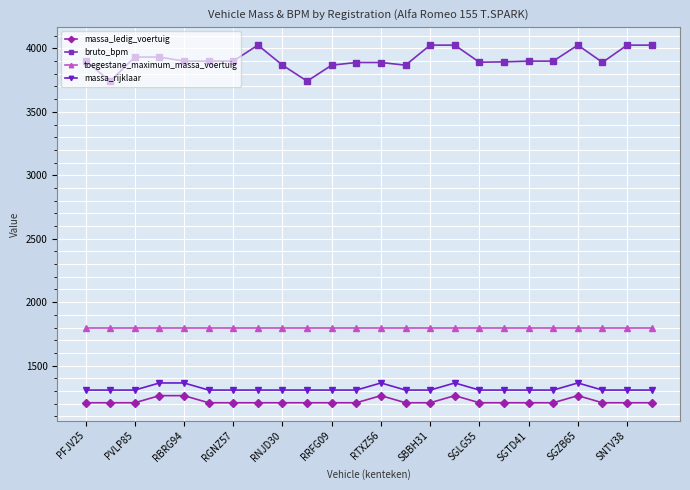

True or false: bruto_bpm and massa_ledig_voertuig intersect in this chart.

False